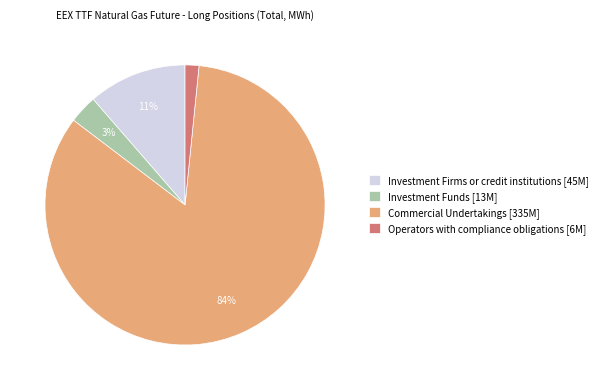

Is the sum of Investment Funds and Commercial Undertakings greater than half?

Yes